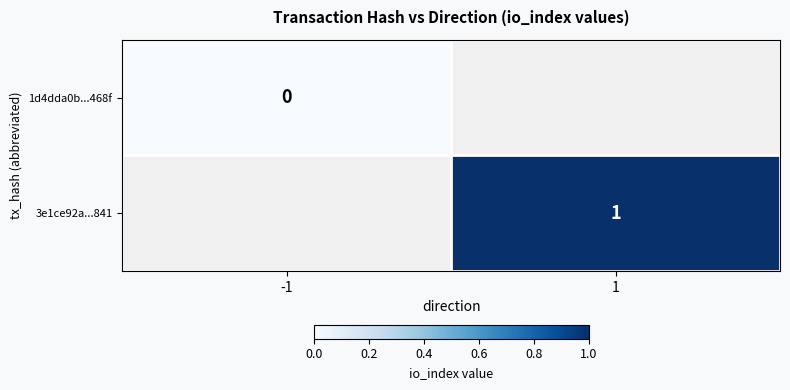

How many series are shown in this chart?

2